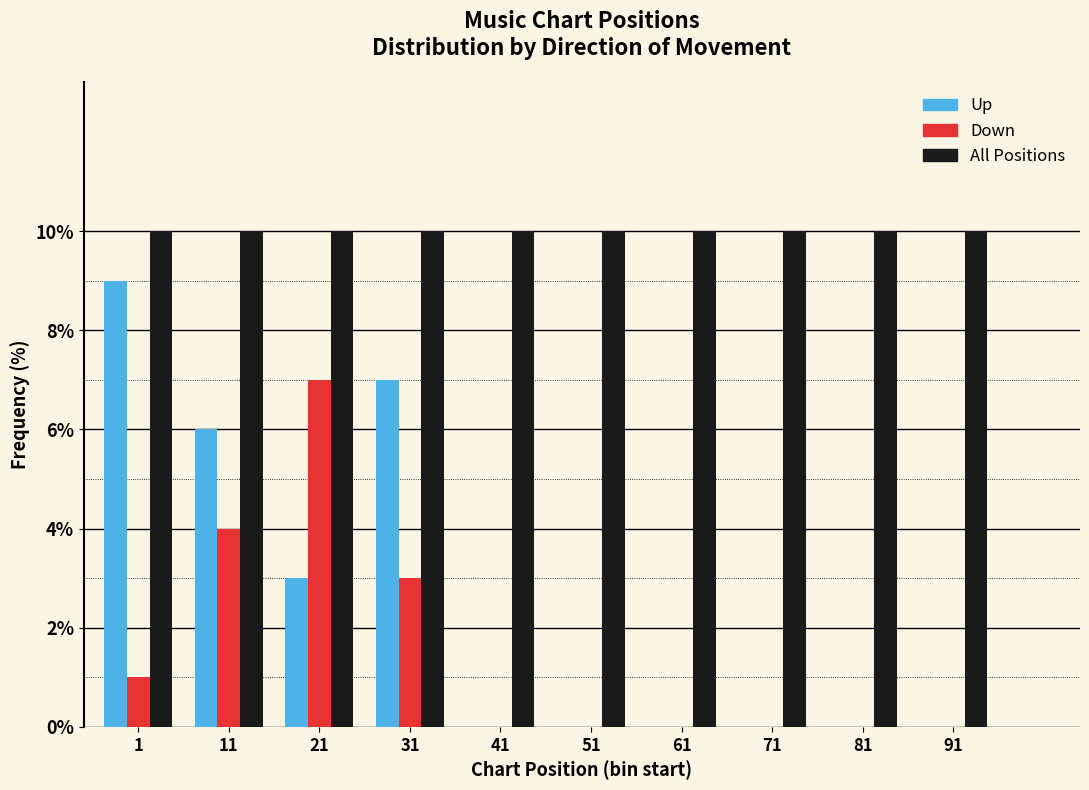

Reading right to left, transcribe all the data shown in this chart.

Up: 91=0.0	81=0.0	71=0.0	61=0.0	51=0.0	41=0.0	31=7.0	21=3.0	11=6.0	1=9.0
Down: 91=0.0	81=0.0	71=0.0	61=0.0	51=0.0	41=0.0	31=3.0	21=7.0	11=4.0	1=1.0
All Positions: 91=10.0	81=10.0	71=10.0	61=10.0	51=10.0	41=10.0	31=10.0	21=10.0	11=10.0	1=10.0